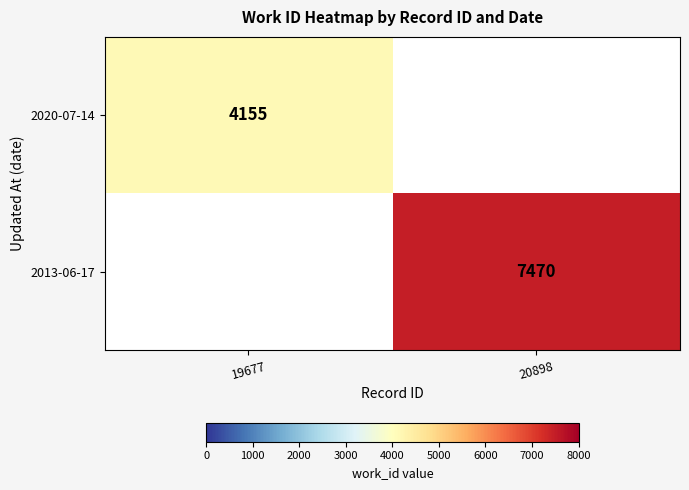

Which label corresponds to the smallest value in the chart?

20898